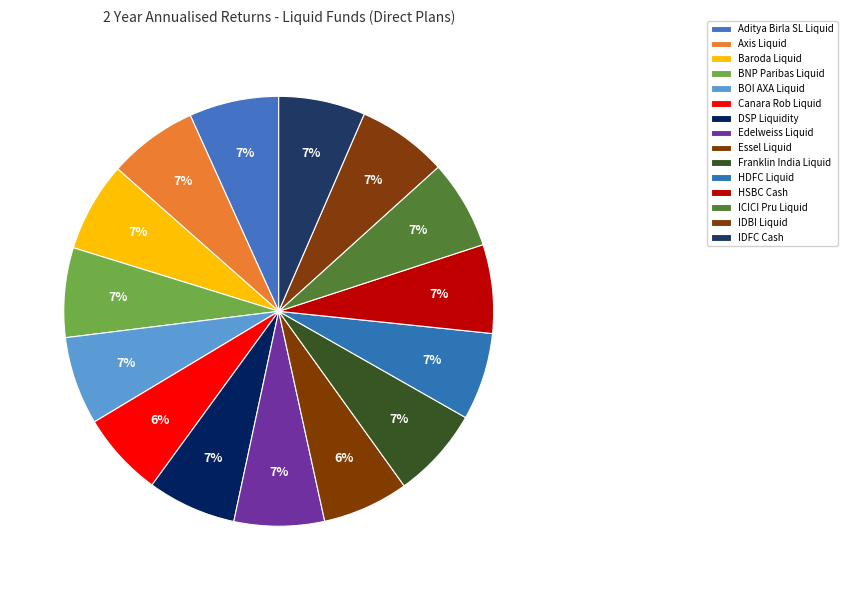

To the nearest percent, what percentage of the pie is ICICI Pru Liquid?

7%